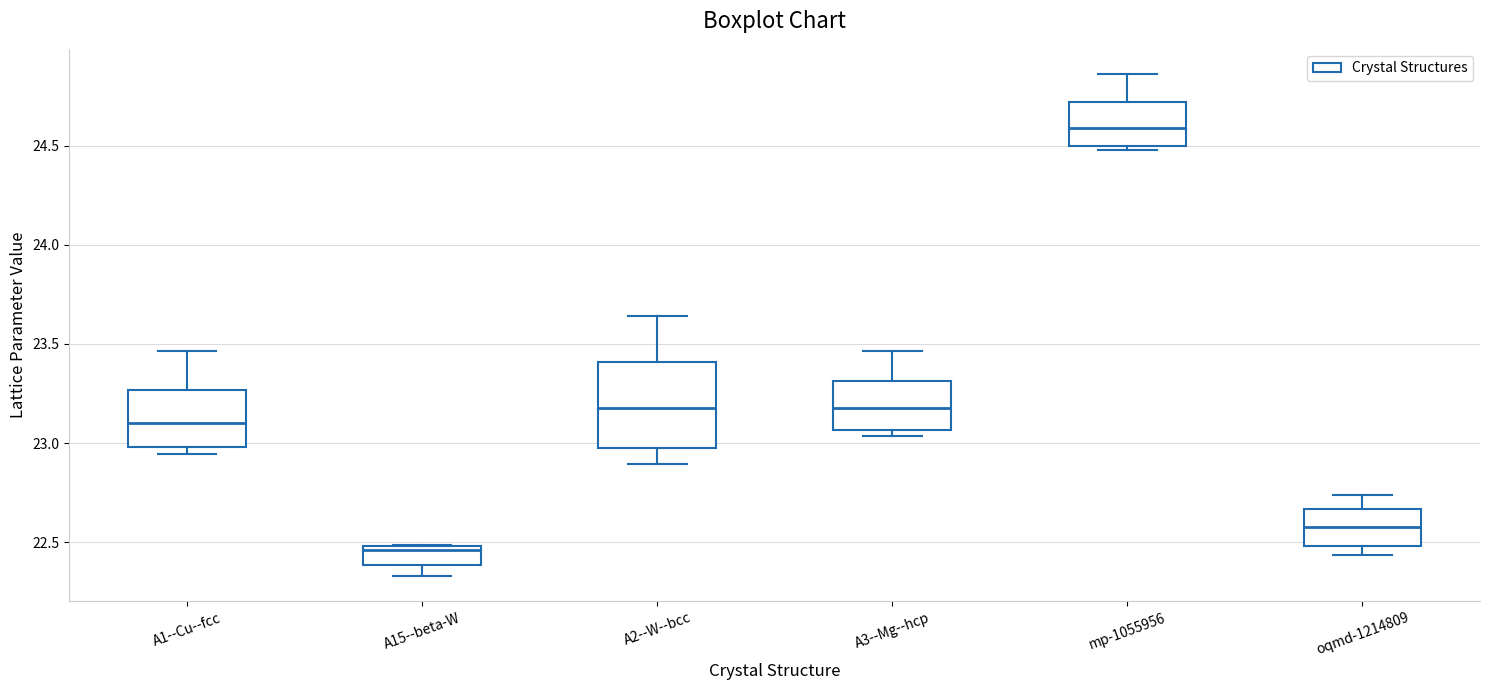

Where does the lower whisker of the box for A15--beta-W end on the y-axis? The values are not printed on the chart, so give them approximately, as read against the axis.

22.35